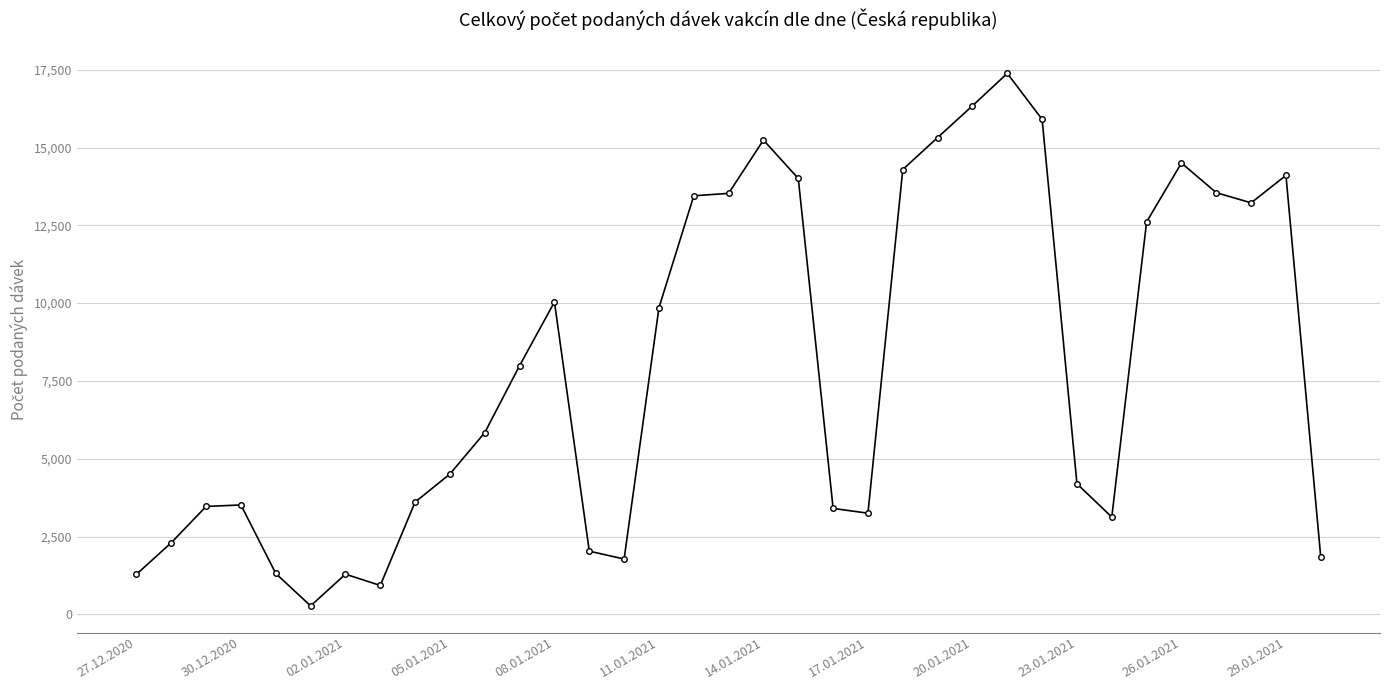

How many lines are shown in the chart?

1